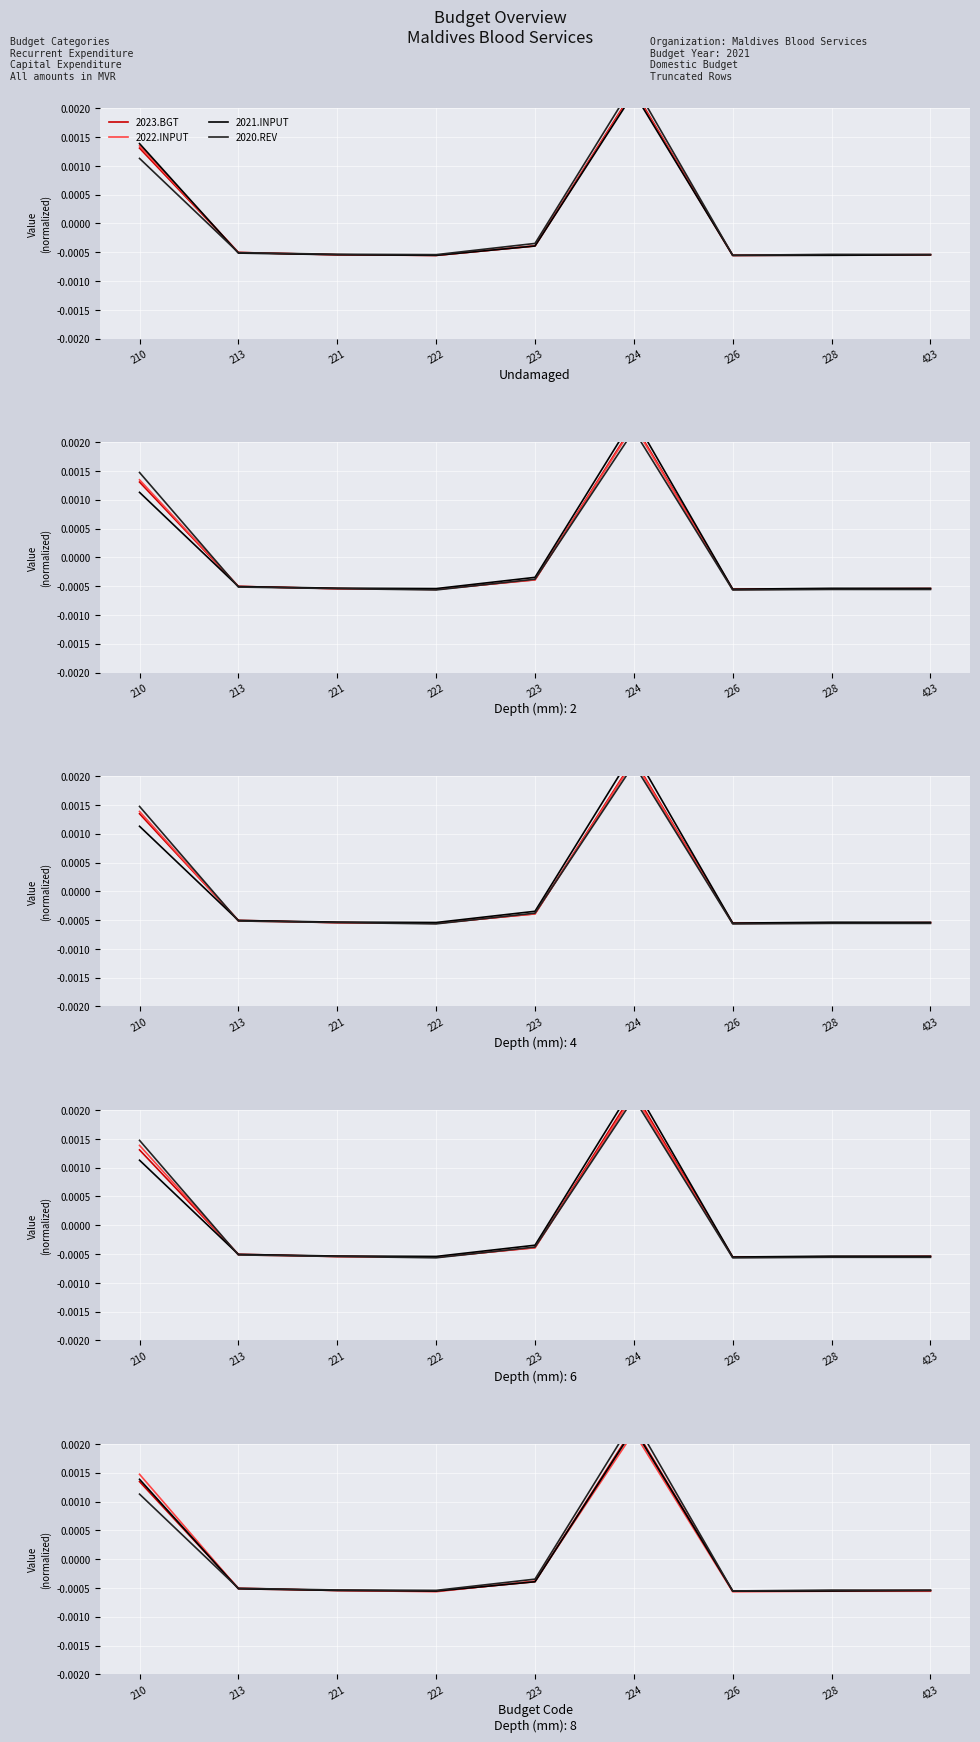

Is it true that 2019.ACT equals -0.0 at 213?

True